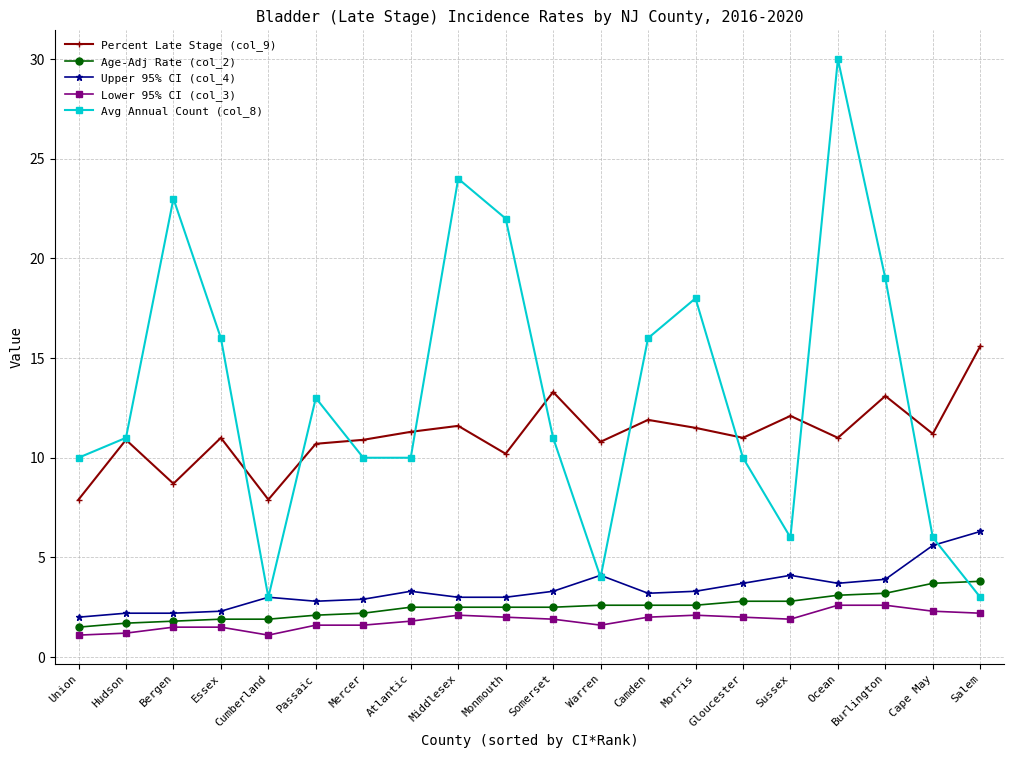

The value of Age-Adj Rate (col_2) at Burlington is 4.3. True or false?

False